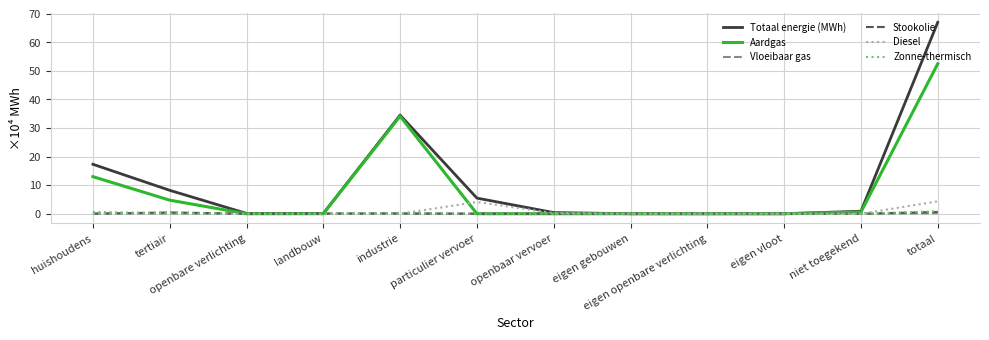

What is the sum of the Aardgas values at tertiair and eigen openbare verlichting?

4.8